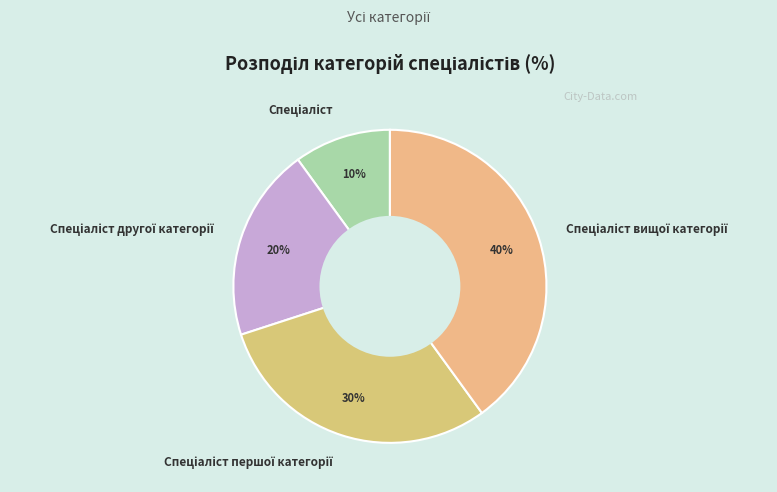

Is there a majority slice in this chart?

No